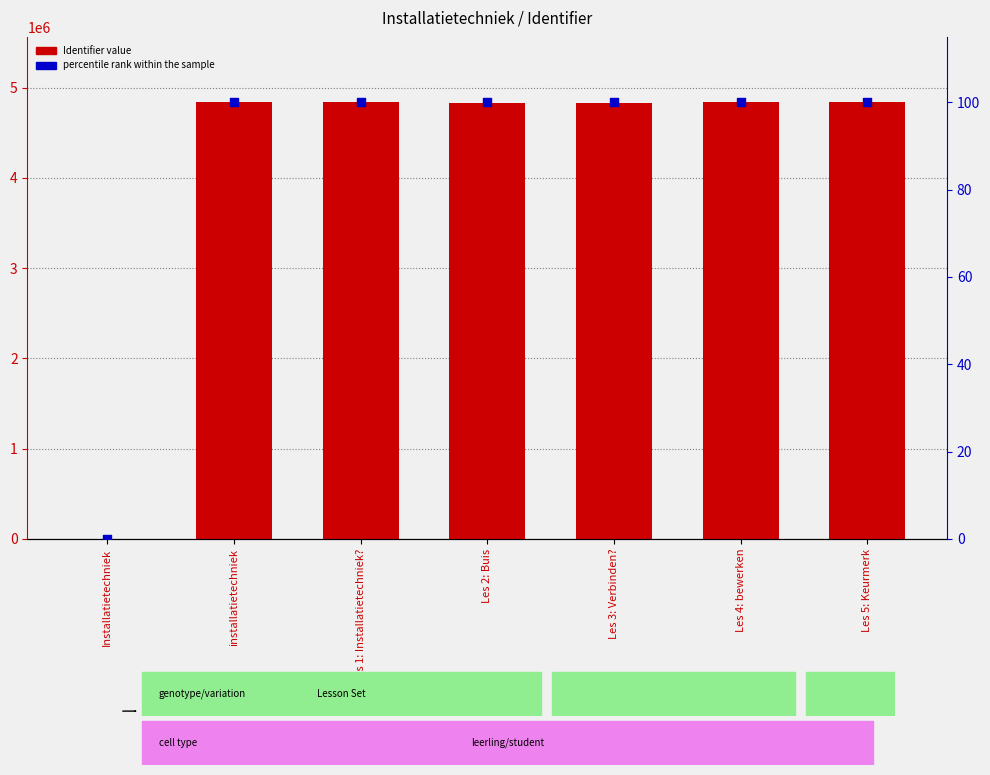

What are all the series names shown in the legend?

Identifier (value), percentile rank within the sample